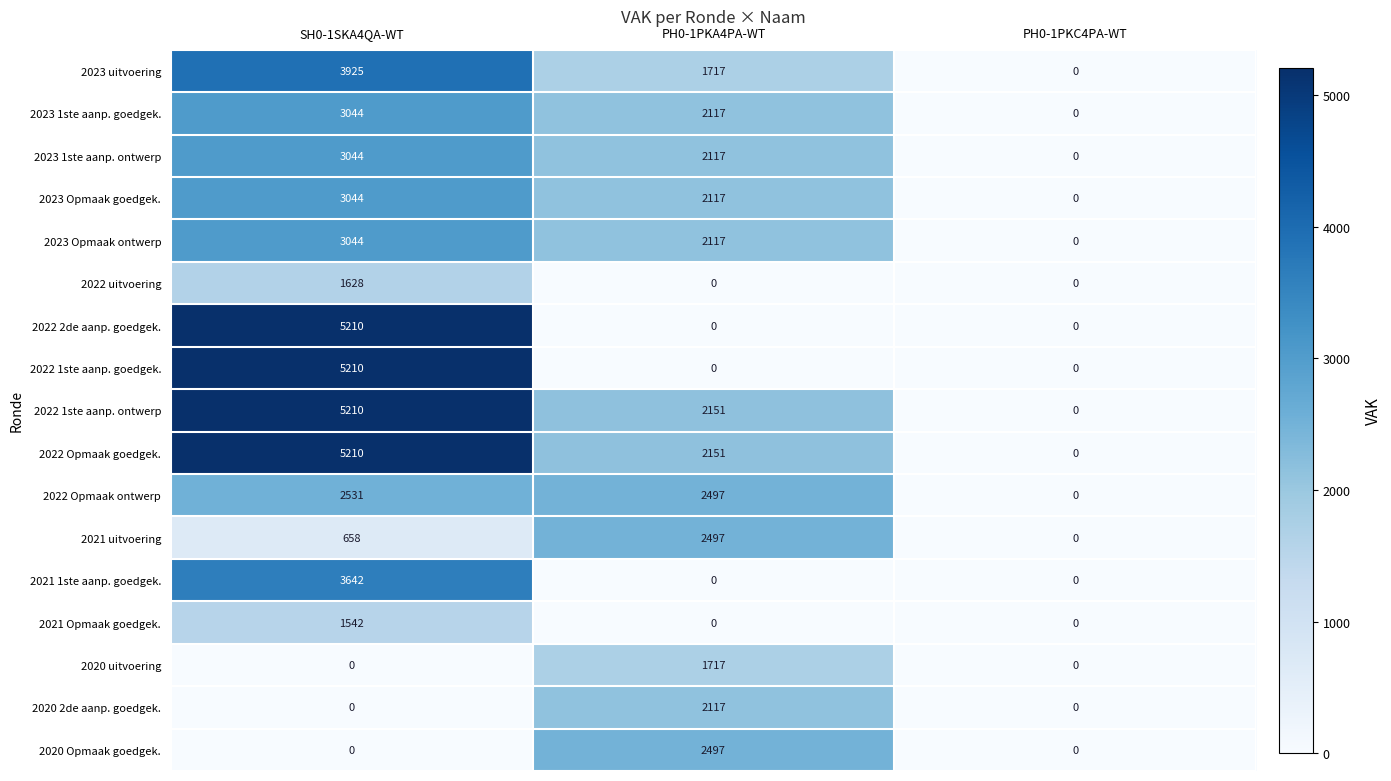

What is the difference between the 2022 2de aanp. goedgek. values at PH0-1PKC4PA-WT and SH0-1SKA4QA-WT?

5210